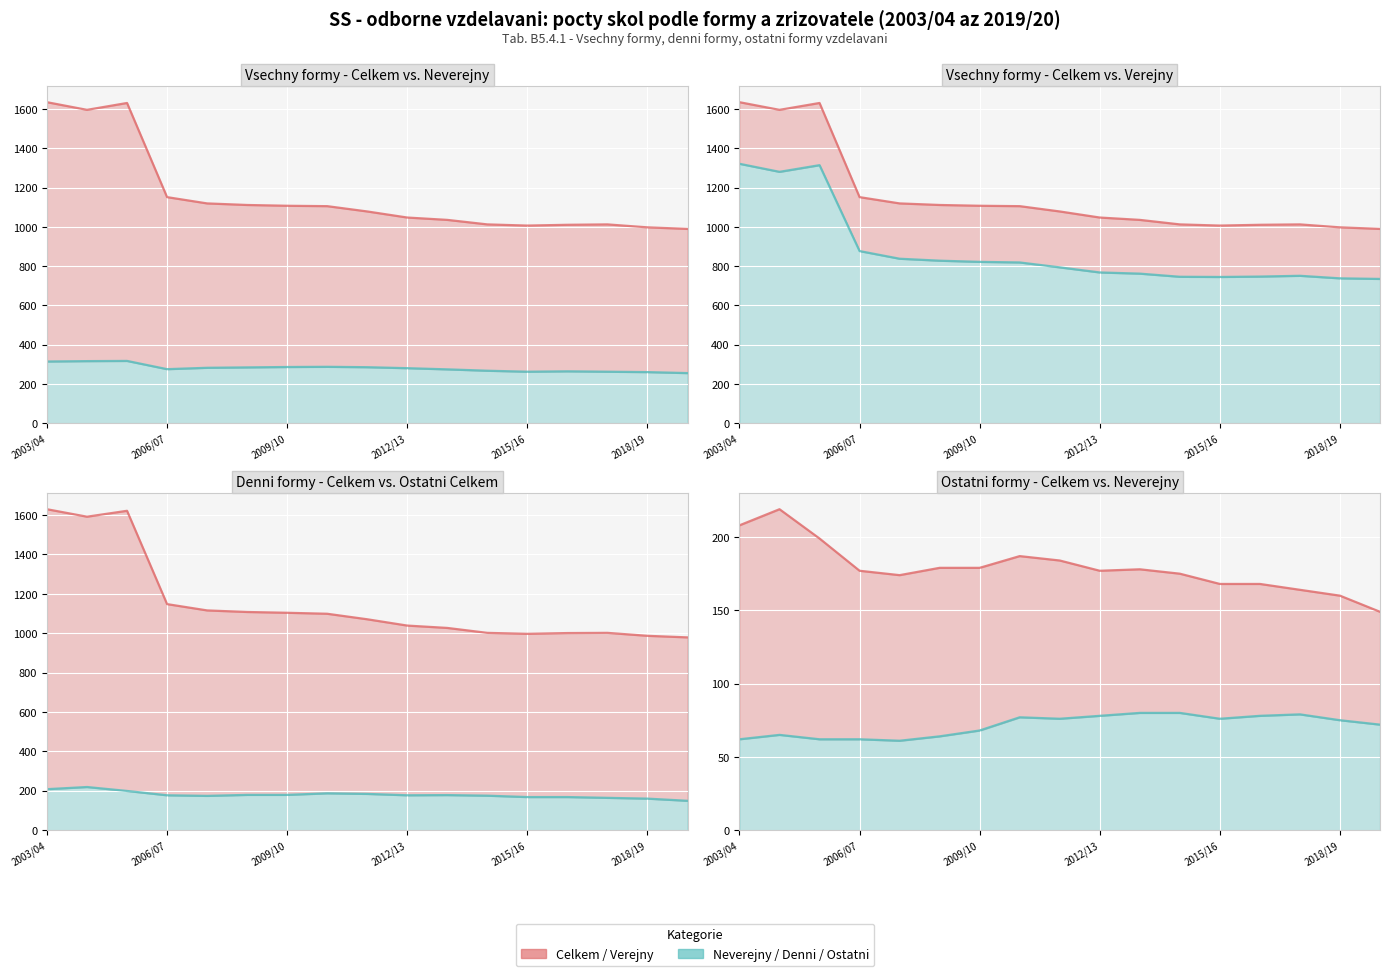

Which series has the largest range (max minus min)?

Denni - Celkem (line)